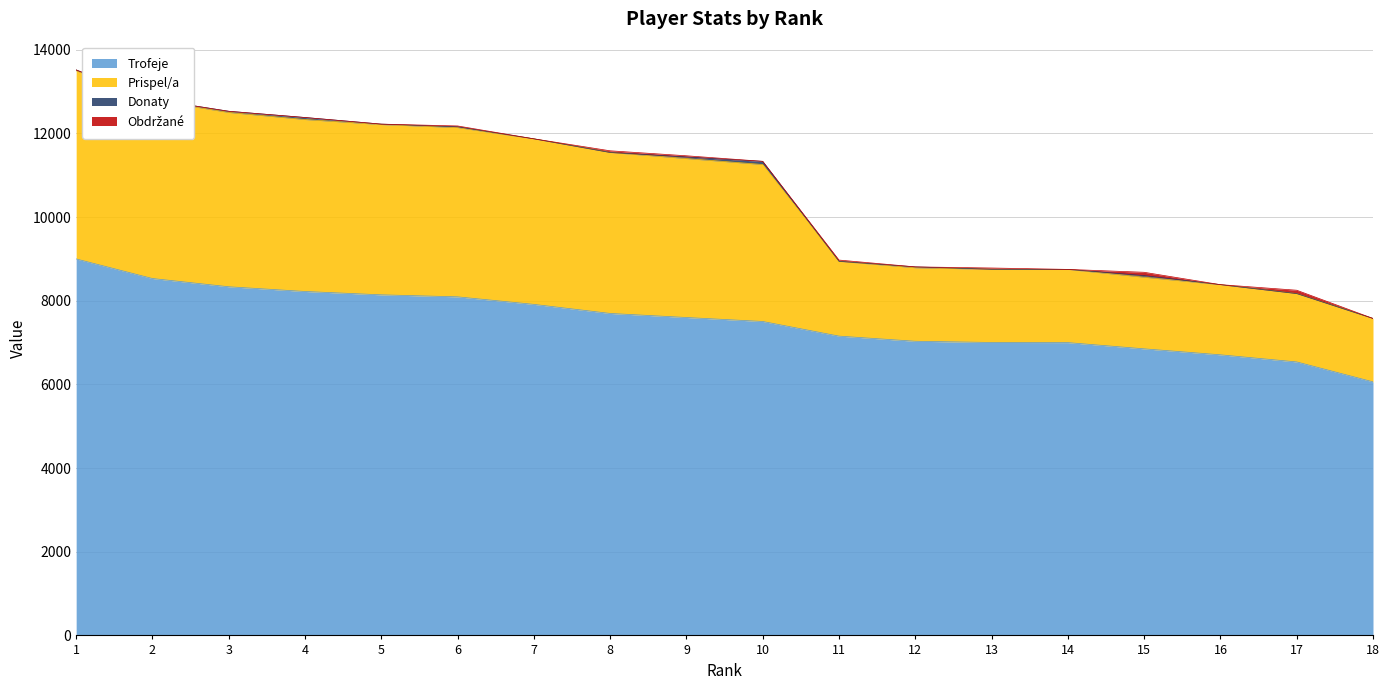

What is the maximum value for Trofeje?

9000